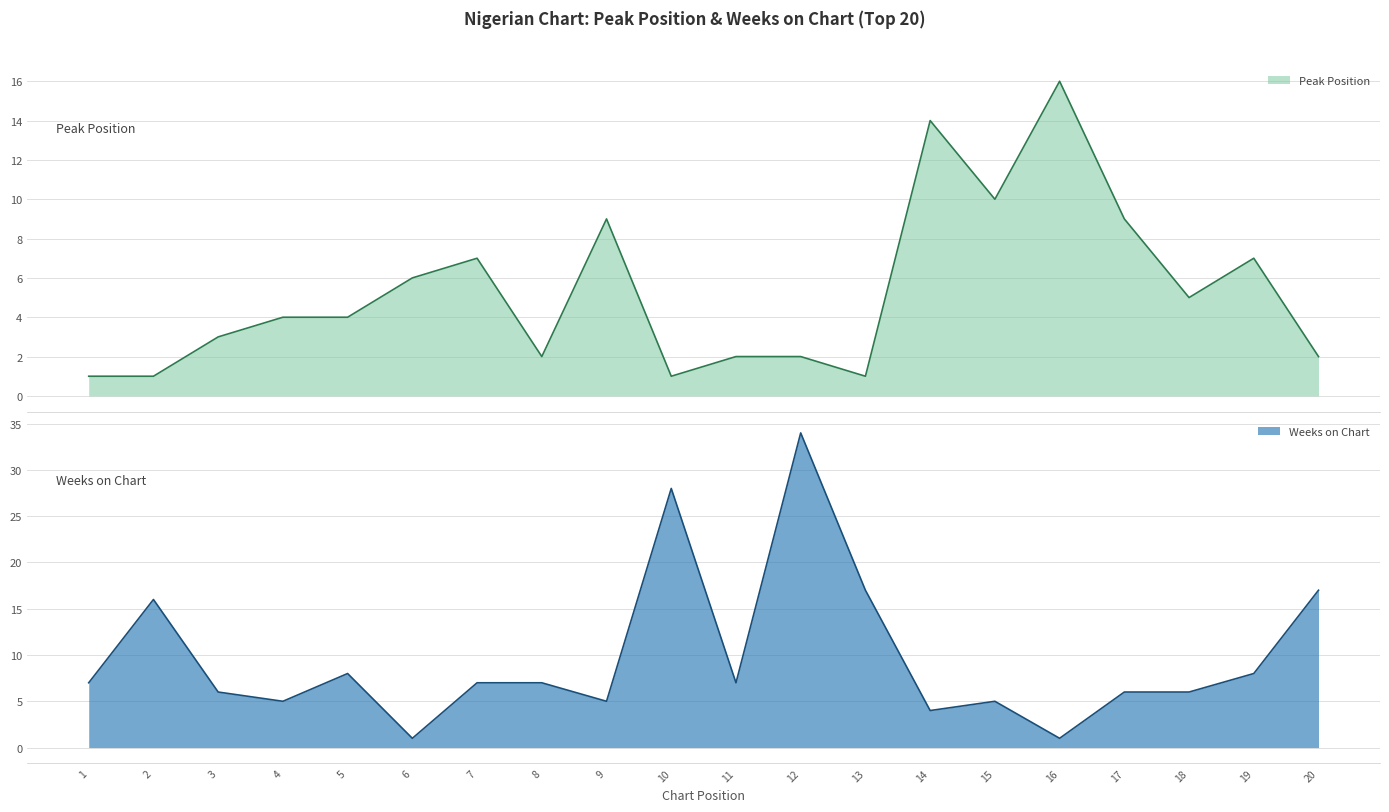

Which series has the largest total across all categories?

Weeks on Chart line